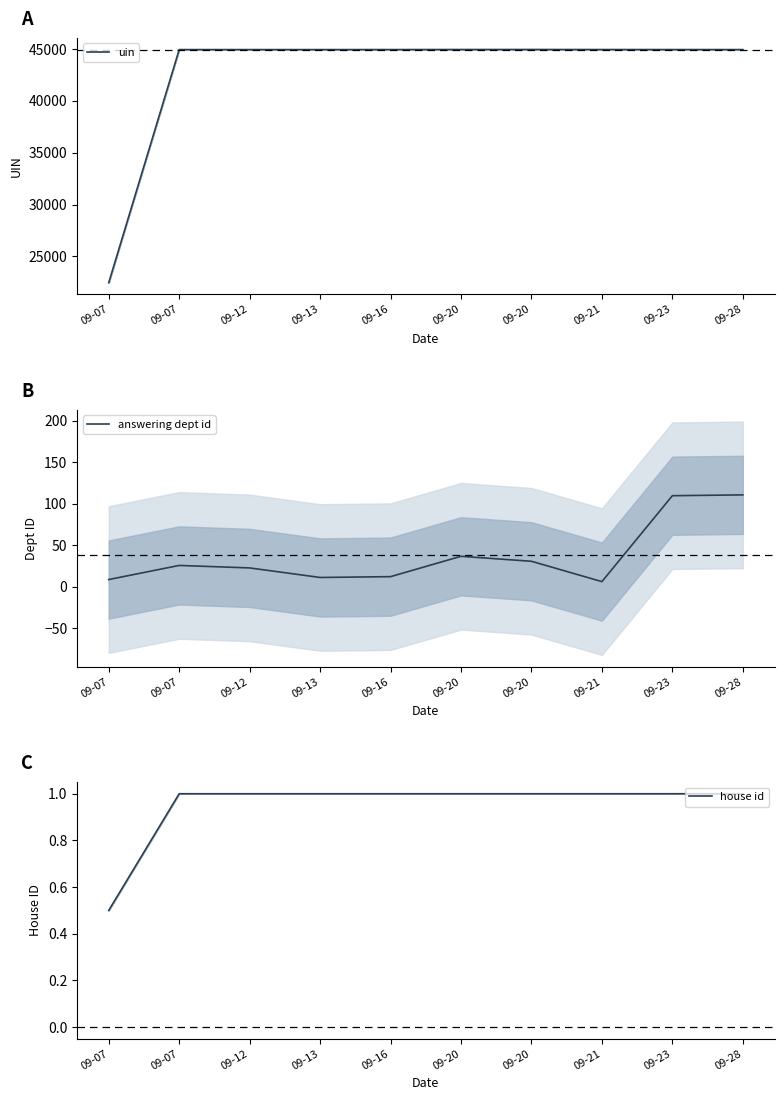

Which series has the largest total across all categories?

uin